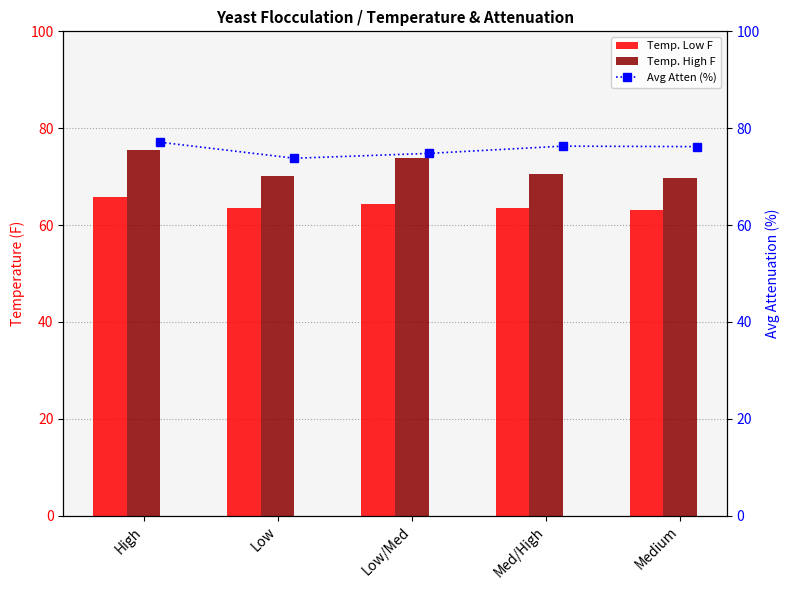

True or false: Temp. High F has a value of 24.5 at High.

False